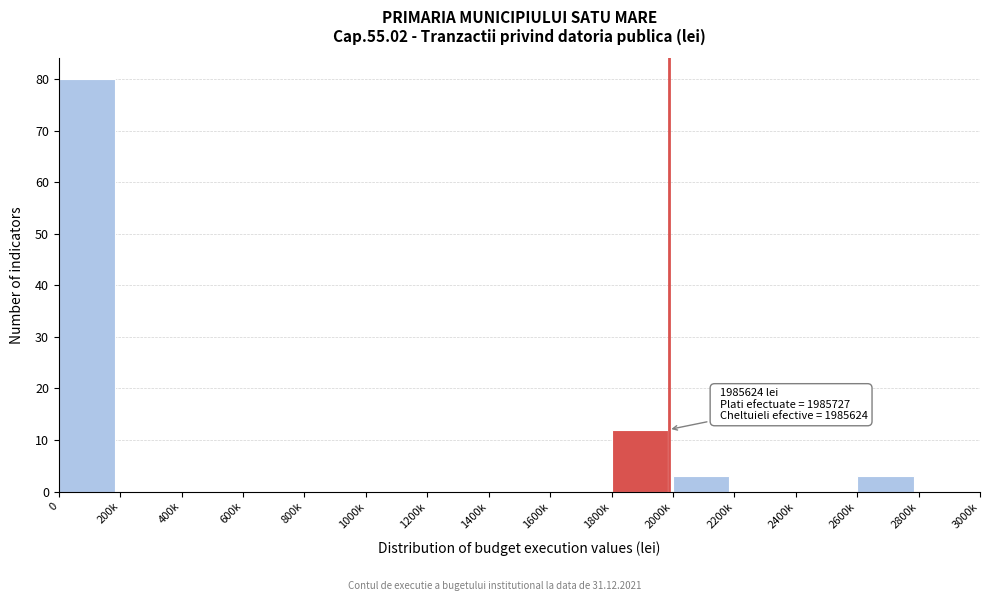

Reading left to right, list all the values displayed in this chart.

0=80	200k=0	400k=0	600k=0	800k=0	1000k=0	1200k=0	1400k=0	1600k=0	1800k=12	2000k=3	2200k=0	2400k=0	2600k=3	2800k=0